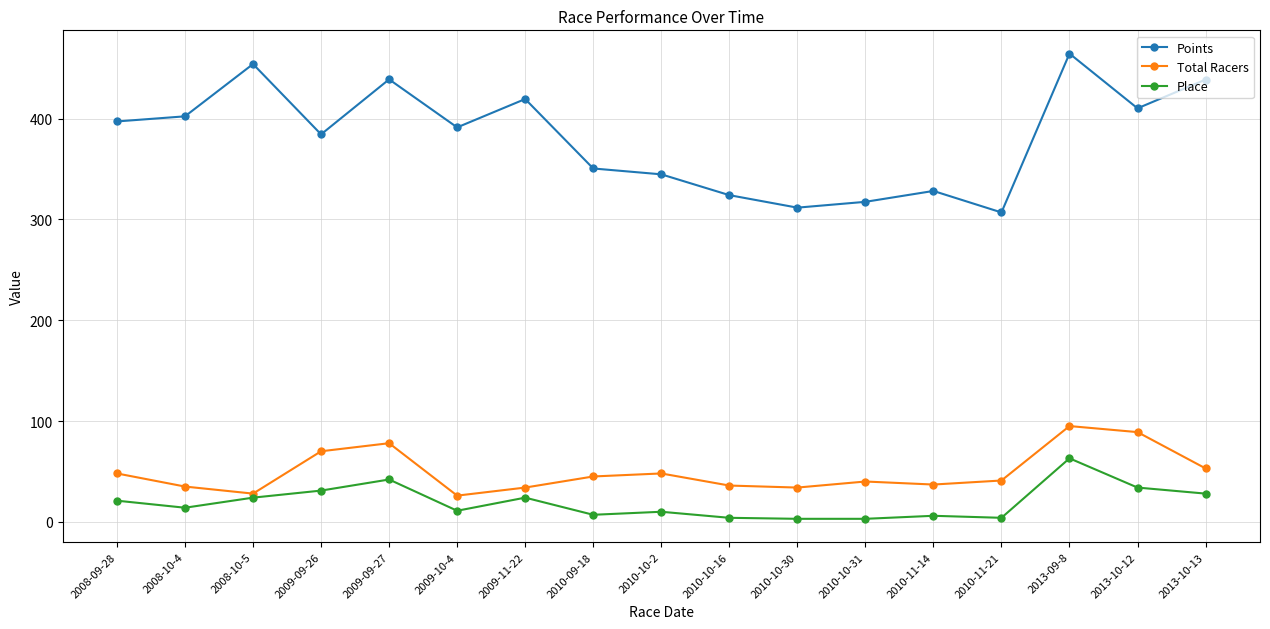

Which series has the largest total across all categories?

Points